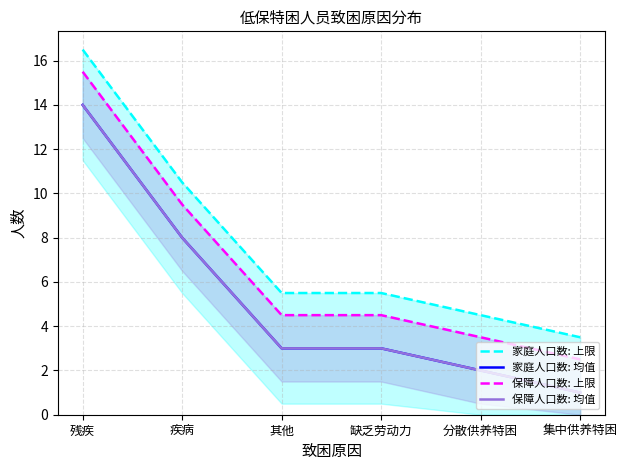

What is the sum of all 保障人口数: 均值 values?

31.0